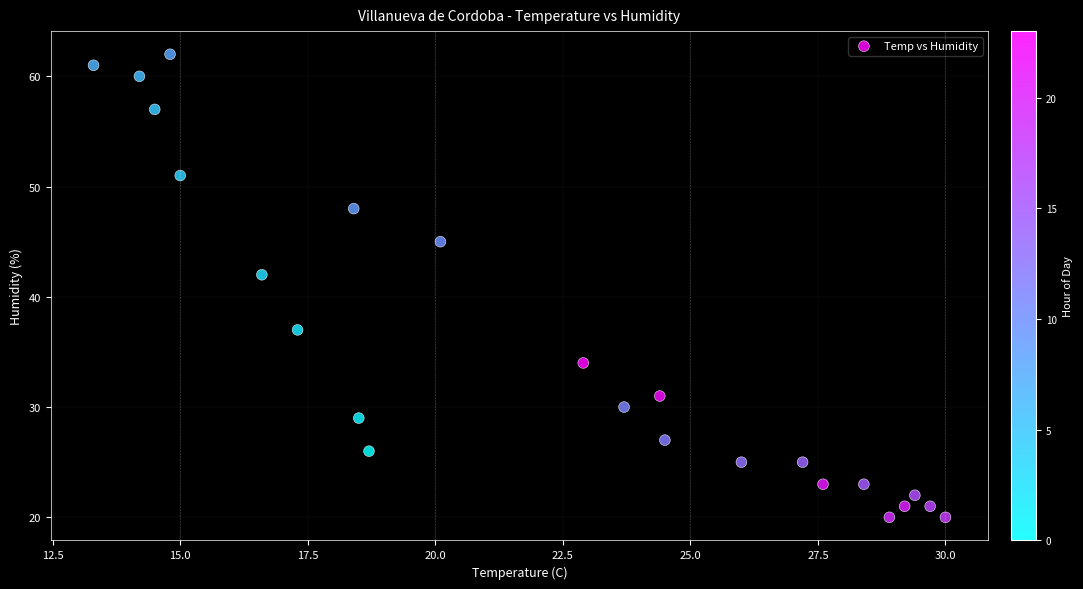

What is the range of Y values (max minus min)?

42